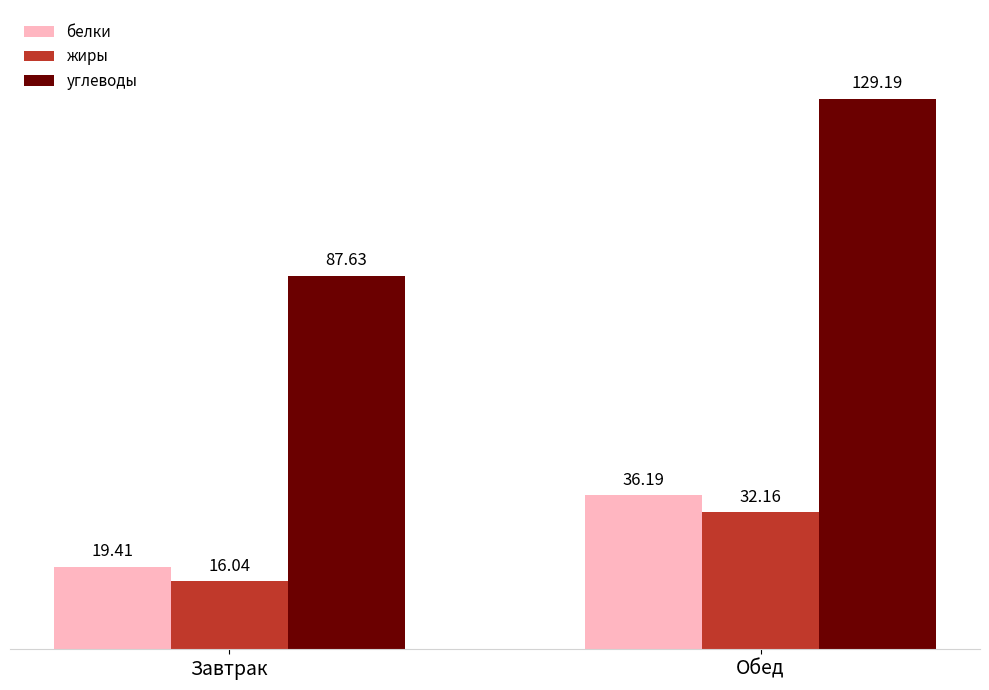

How many groups of bars are there?

2